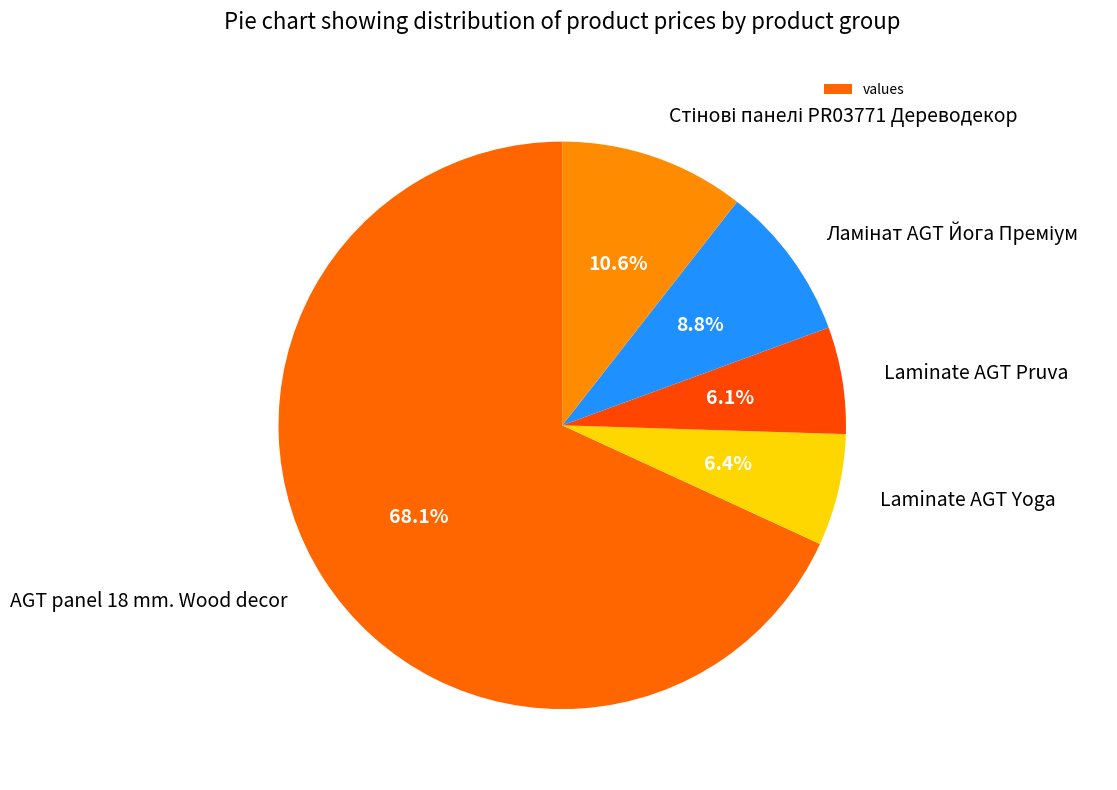

Which has a higher value, Laminate AGT Yoga or AGT panel 18 mm. Wood decor?

AGT panel 18 mm. Wood decor